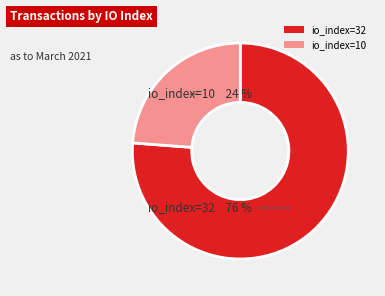

Combined, do io_index=10 and io_index=32 account for over 50%?

Yes